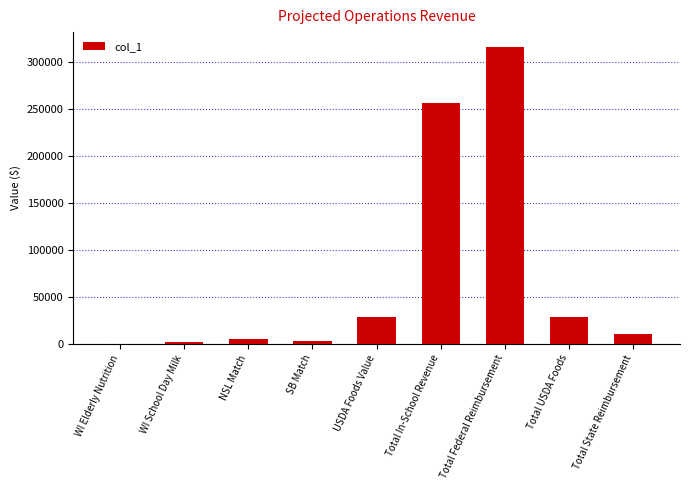

What is the sum of the values at Total USDA Foods and Total In-School Revenue?

284512.1